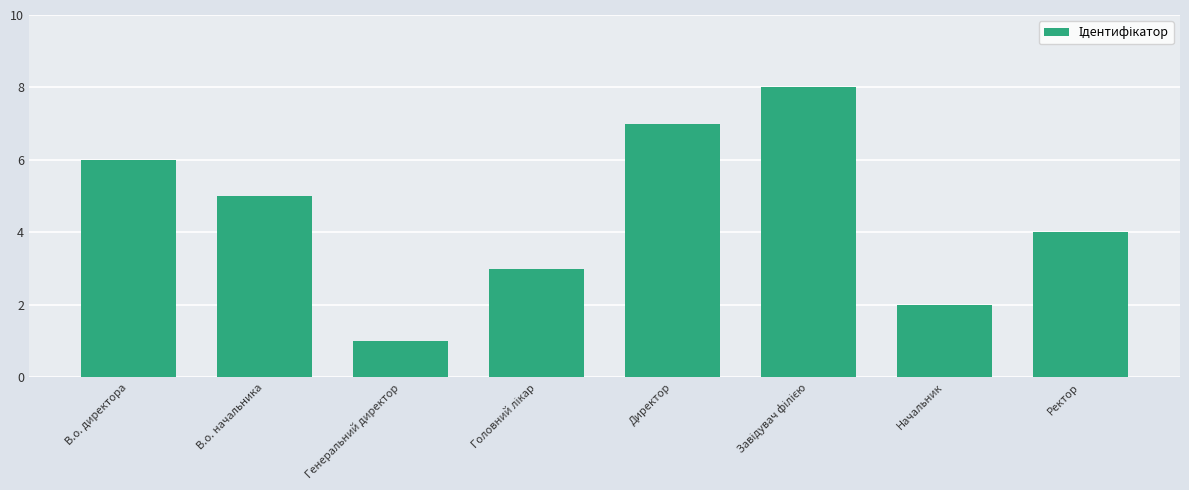

What is the difference between the second highest and second lowest values?

5